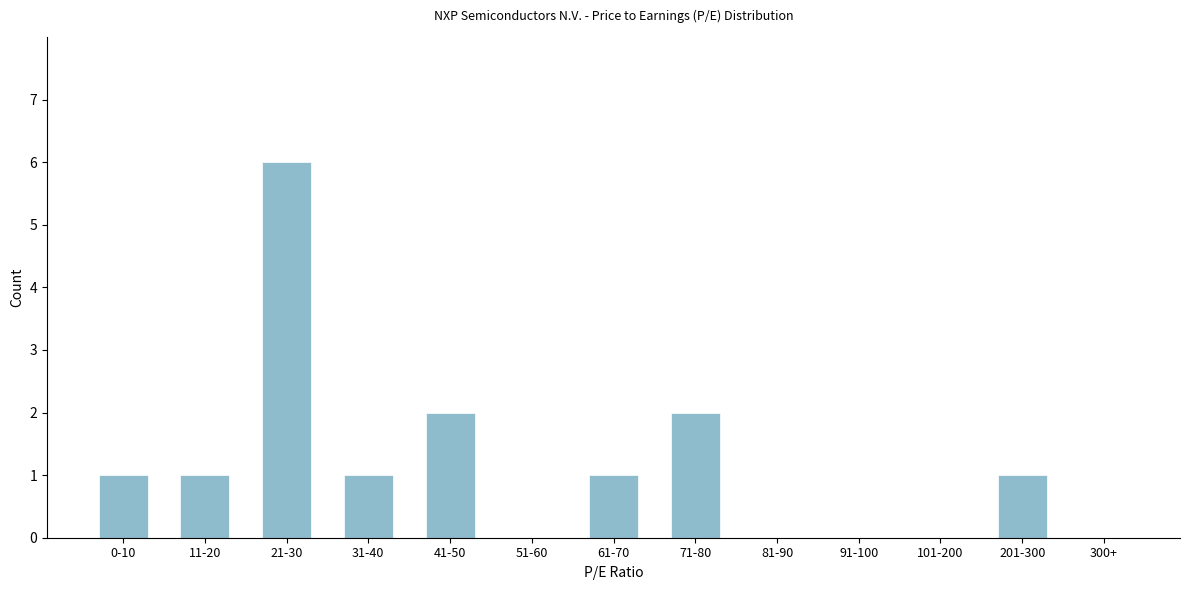

Reading right to left, transcribe all the data shown in this chart.

300+=0	201-300=1	101-200=0	91-100=0	81-90=0	71-80=2	61-70=1	51-60=0	41-50=2	31-40=1	21-30=6	11-20=1	0-10=1